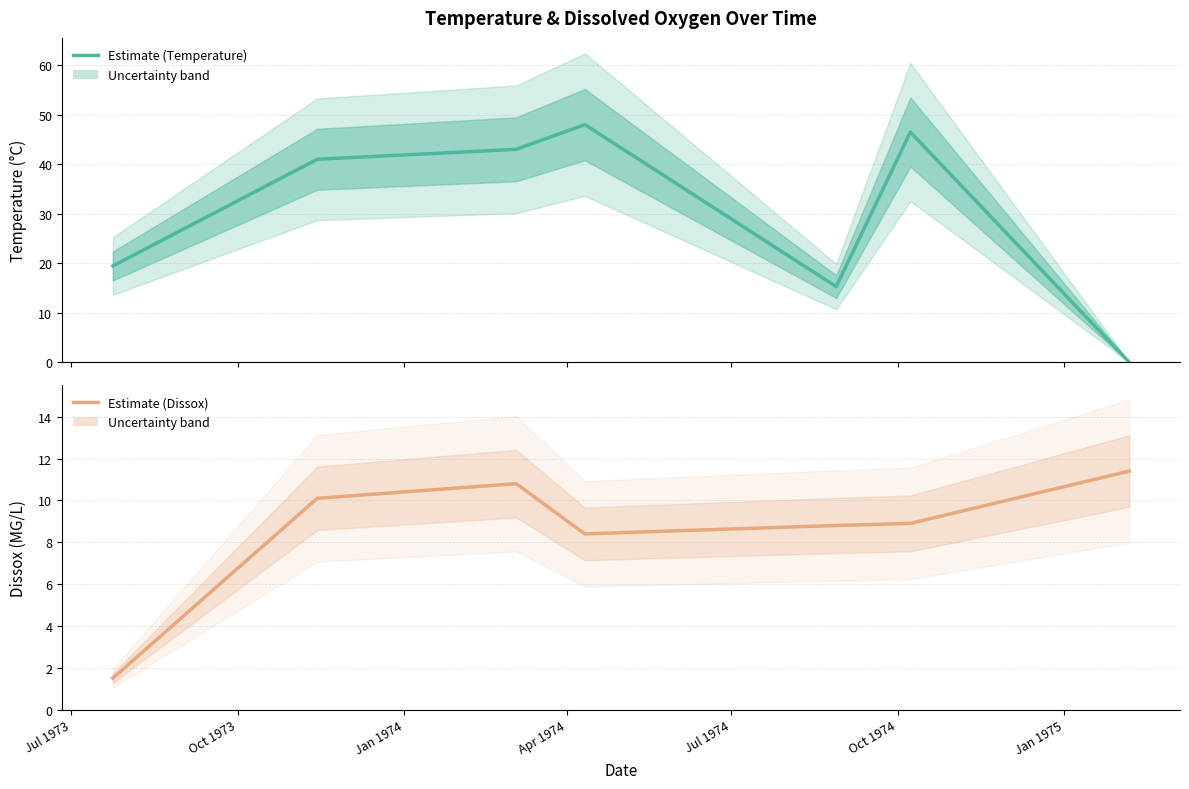

Is the value of Temperature at Jan 1974 greater than the value of Dissox at Jul 1974?

Yes